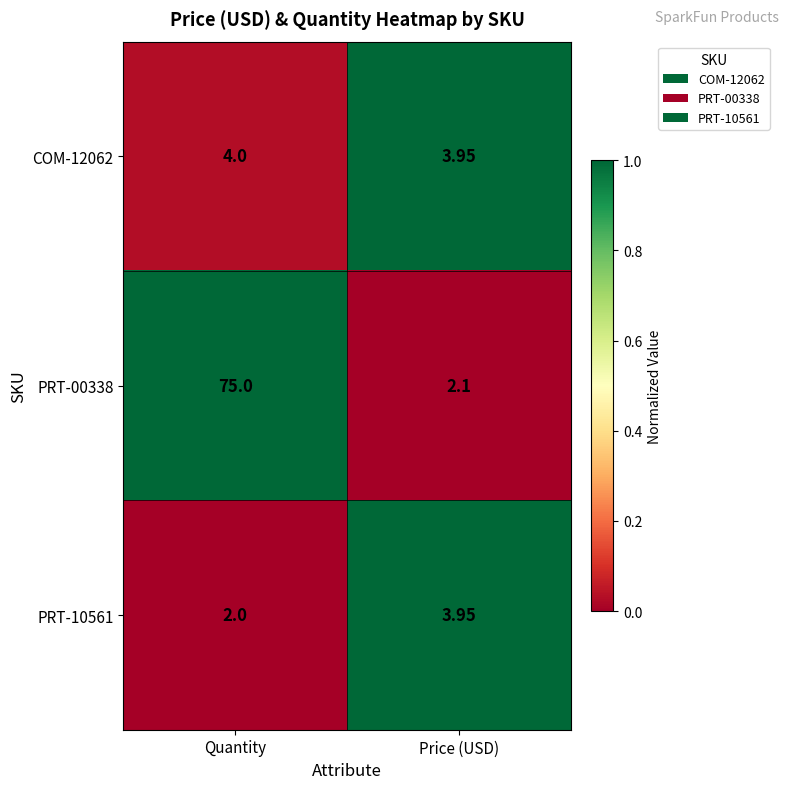

How many values in the PRT-10561 series are below 3?

1